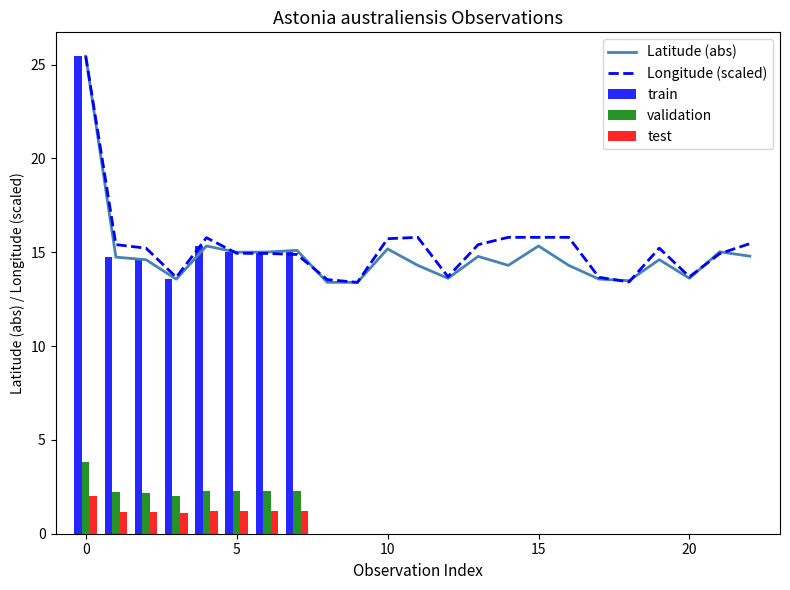

Which series has the largest range (max minus min)?

Latitude